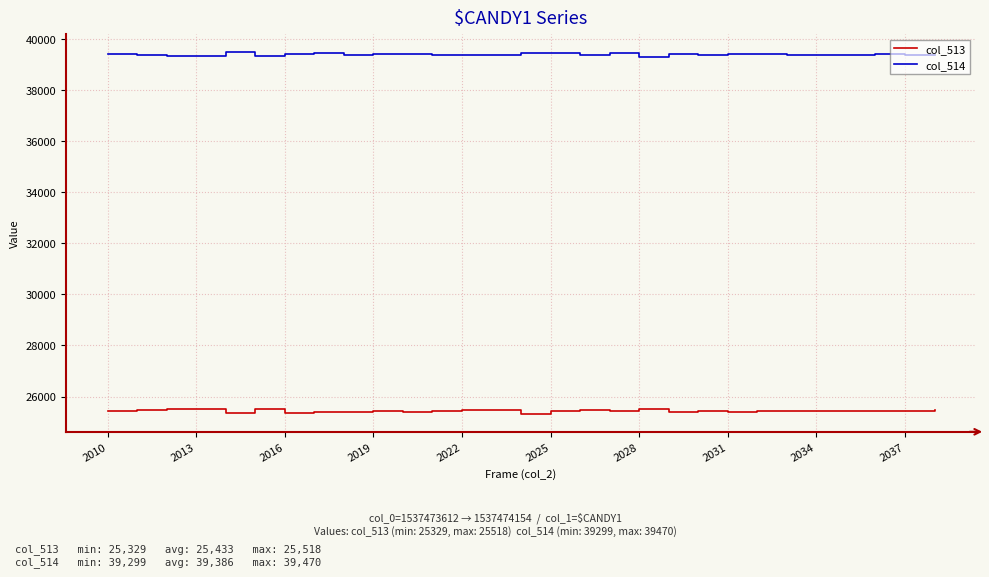

Does the chart have visible grid lines?

Yes